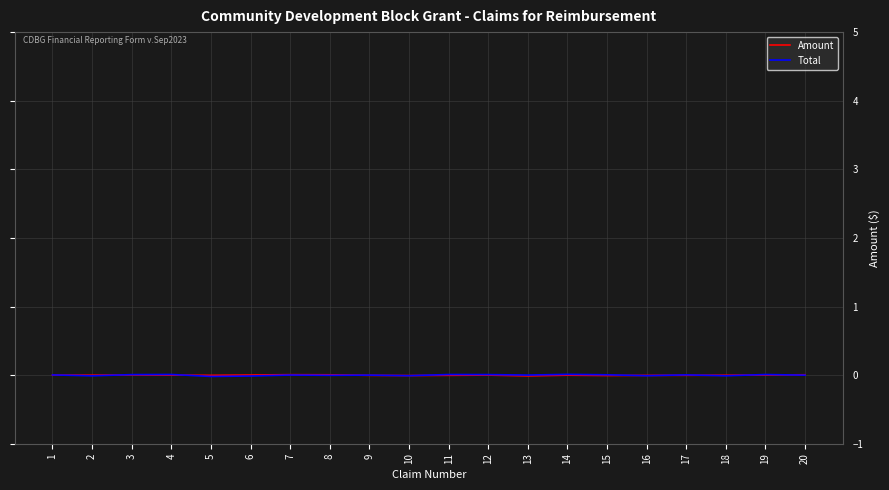

How many negative values does the Total series have?

9